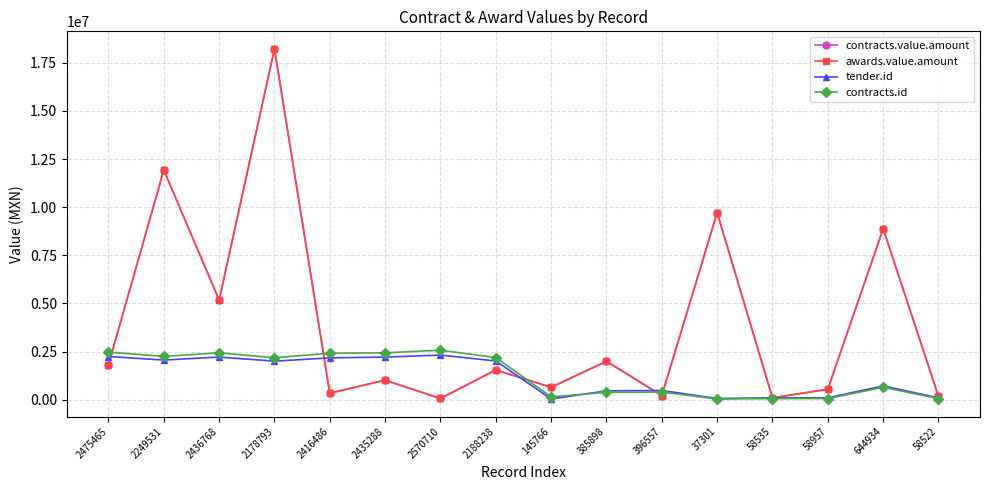

Reading right to left, extract all data points from this chart.

contracts.value.amount: 58522=172200.0	644934=8881555.0	58957=542160.0	58535=96250.0	37301=9719366.4	396557=213000.0	385898=1995000.0	145766=644000.0	2188238=1545716.1	2570710=62568.0	2435288=1013992.1	2416486=337950.0	2178793=18227096.2	2436768=5175445.6	2249531=11931999.8	2475465=1818091.9
awards.value.amount: 58522=172200.0	644934=8881555.0	58957=542160.0	58535=96250.0	37301=9719366.4	396557=213000.0	385898=1995000.0	145766=644000.0	2188238=1545716.1	2570710=62568.0	2435288=1013992.1	2416486=337950.0	2178793=18227096.2	2436768=5175445.6	2249531=11931999.8	2475465=1818091.9
tender.id: 58522=96821.0	644934=718643.0	58957=97354.0	58535=96832.0	37301=62784.0	396557=478371.0	385898=463054.0	145766=36163.0	2188238=2011725.0	2570710=2318933.0	2435288=2214168.0	2416486=2173489.0	2178793=2002264.0	2436768=2215923.0	2249531=2059488.0	2475465=2244305.0
contracts.id: 58522=58522.0	644934=644934.0	58957=58957.0	58535=58535.0	37301=37301.0	396557=396557.0	385898=385898.0	145766=145766.0	2188238=2188238.0	2570710=2570710.0	2435288=2435288.0	2416486=2416486.0	2178793=2178793.0	2436768=2436768.0	2249531=2249531.0	2475465=2475465.0